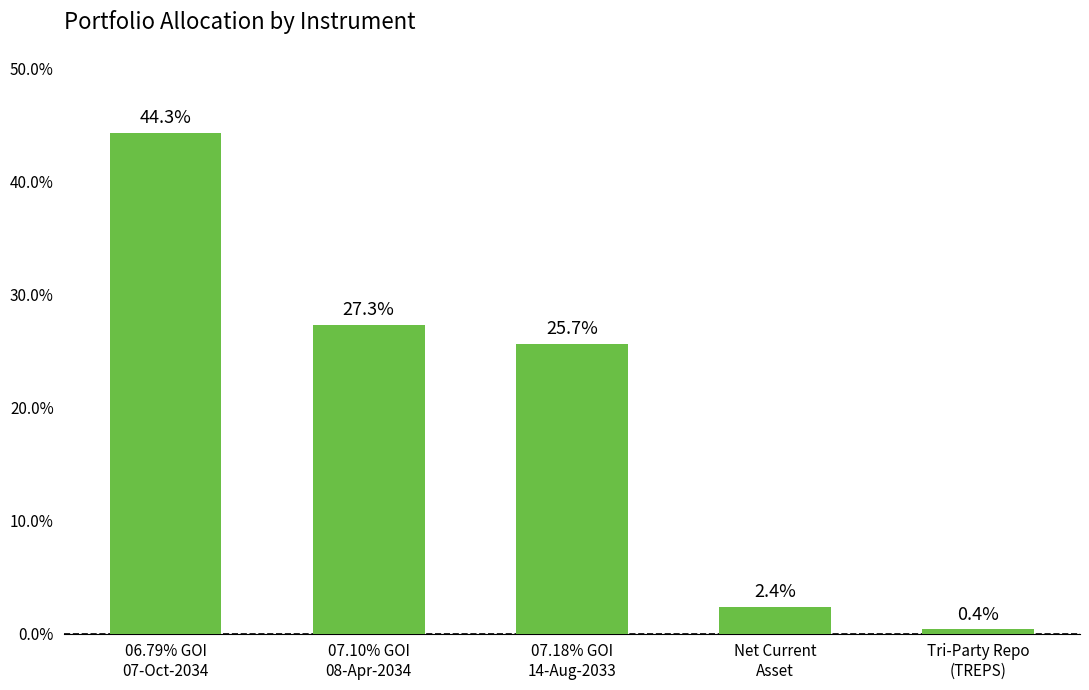

What is the smallest value displayed?

0.4